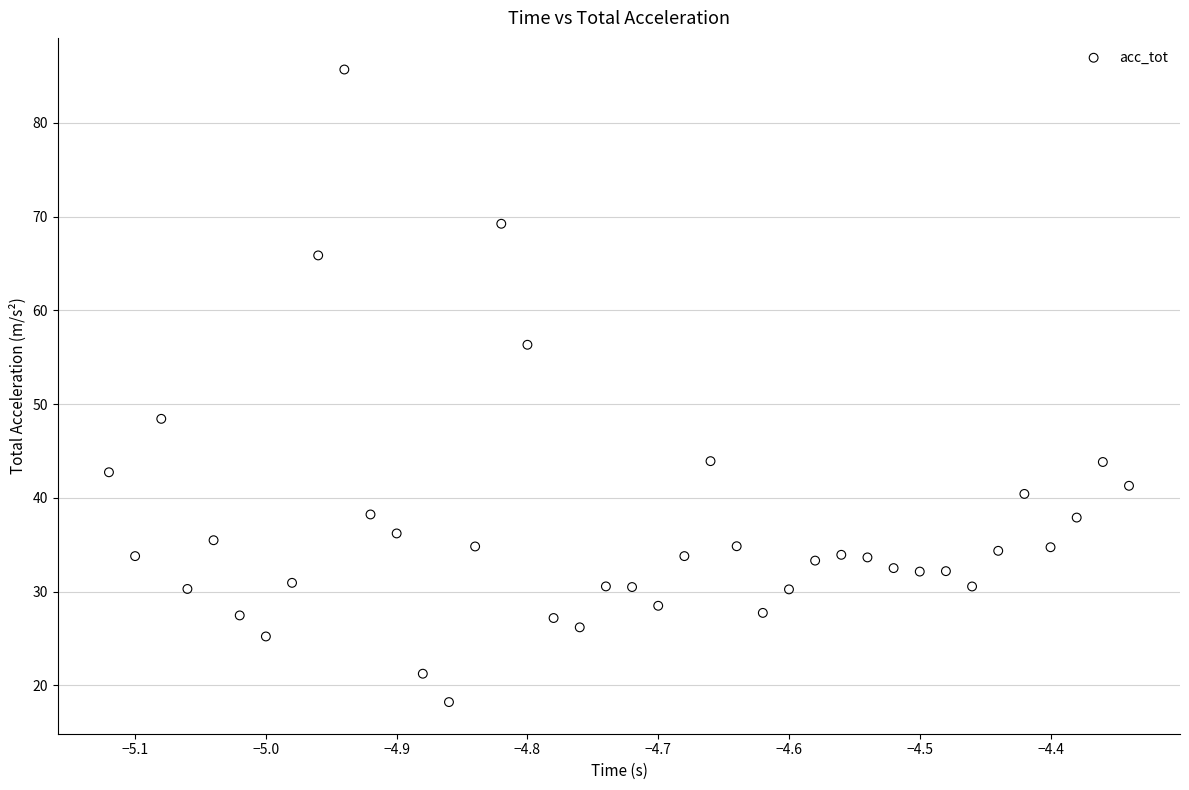

What is the range of Y values (max minus min)?

67.5